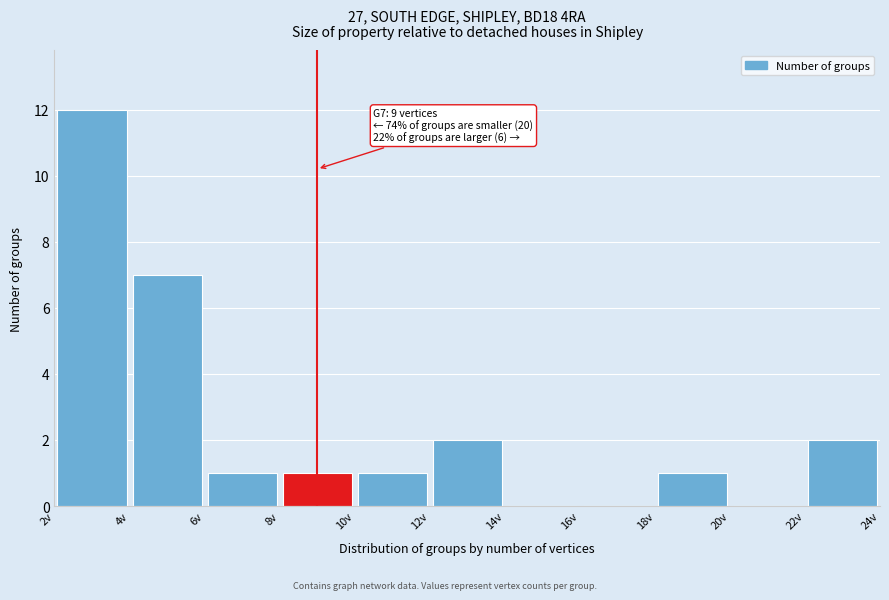

Over which range of the x-axis is the bar tallest?

2 to 4